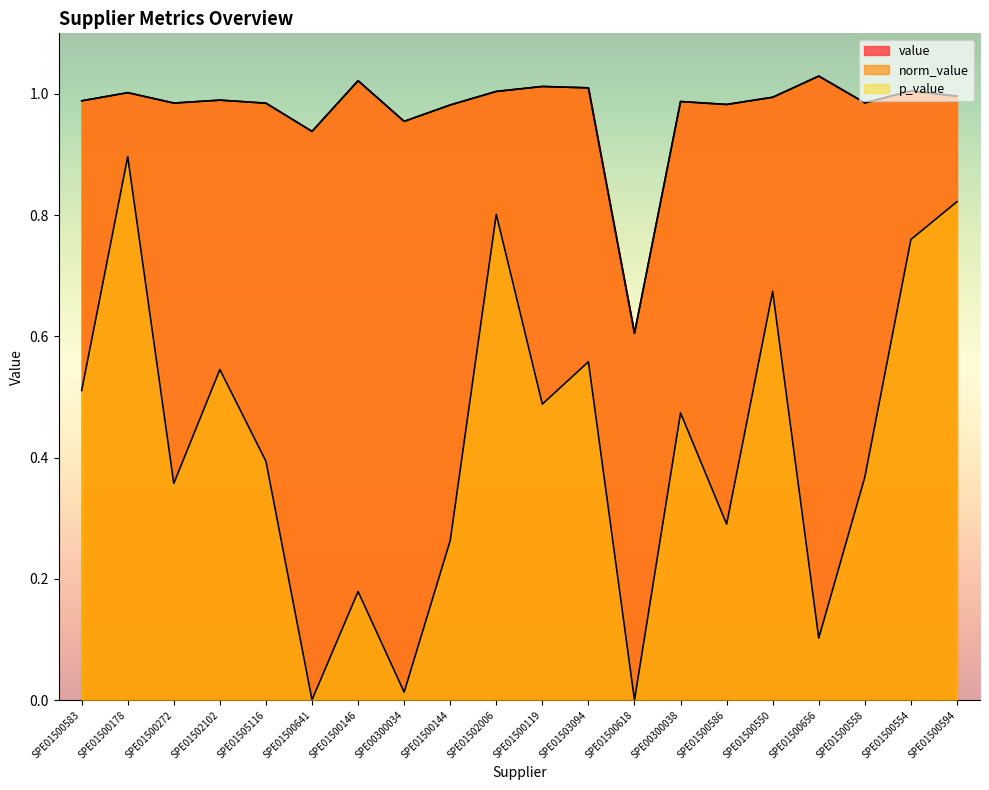

What is the difference between the maximum and second lowest values in the p_value series?

0.9